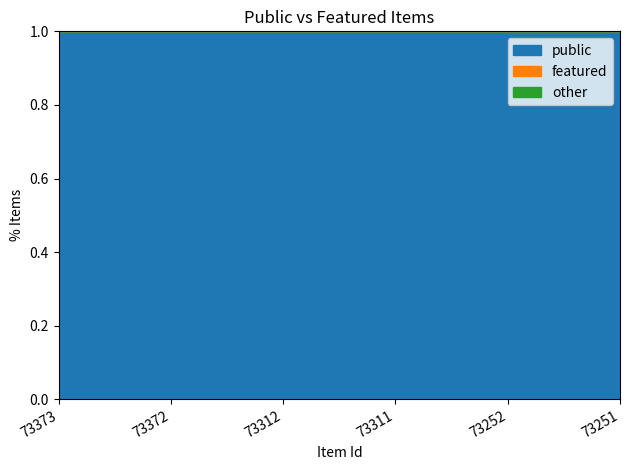

Which series changed the most between 73312 and 73311?

public